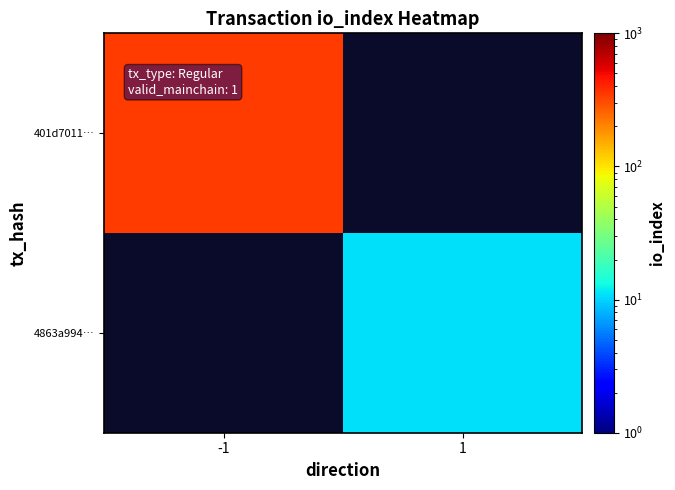

Is it true that 401d7011… equals 344.0 at -1?

True